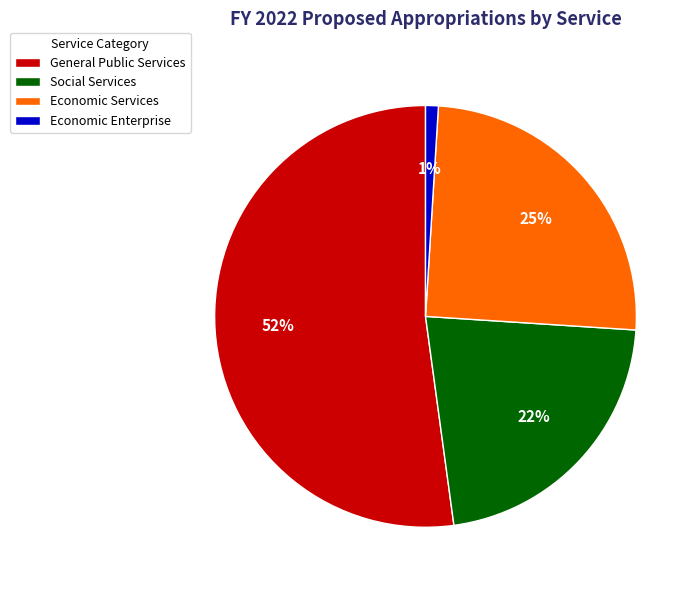

How many slices are in this pie chart?

4